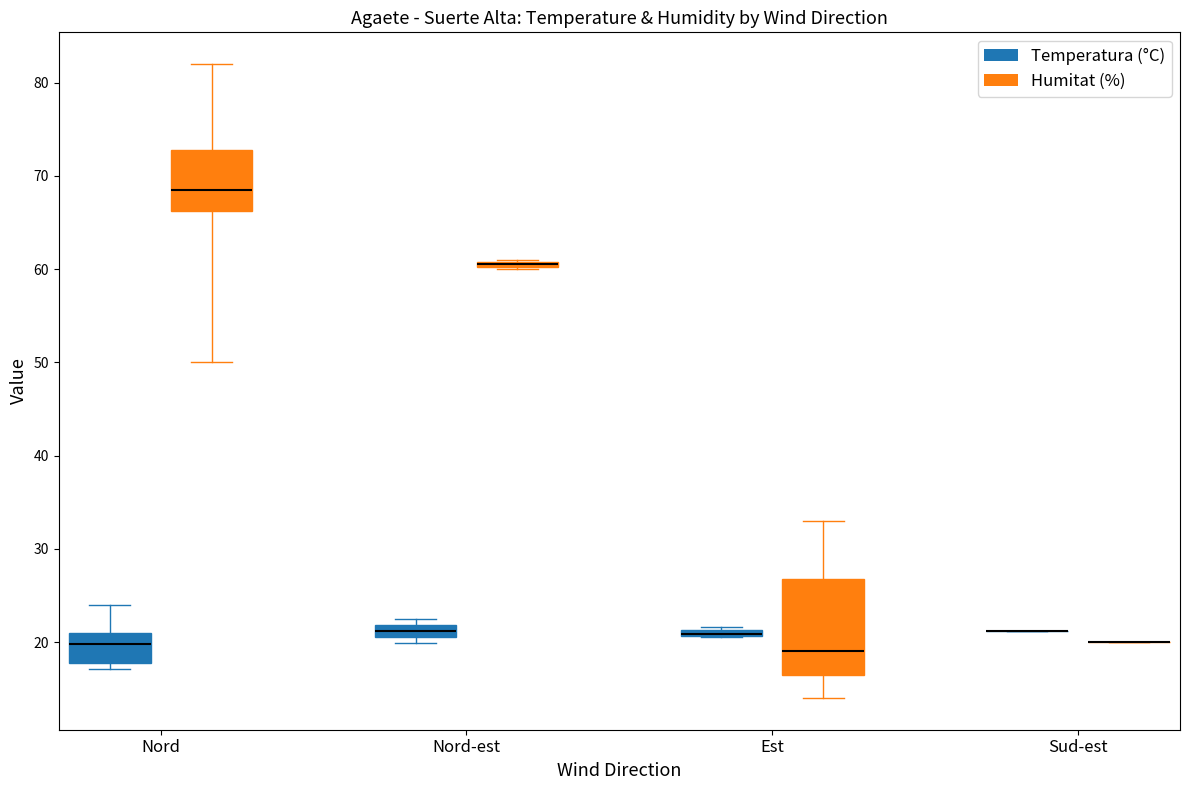

List the series in order of their peak value, highest first.

Humitat (%), Temperatura (°C)